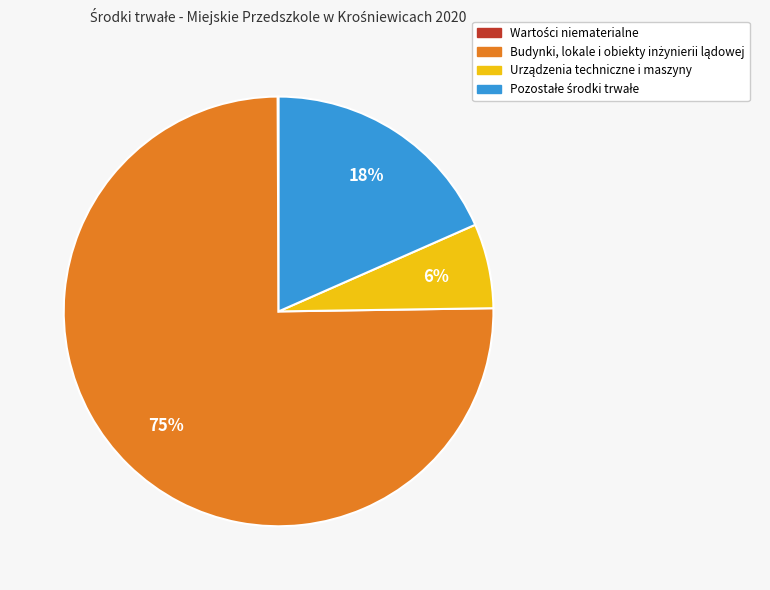

Is there a majority slice in this chart?

Yes